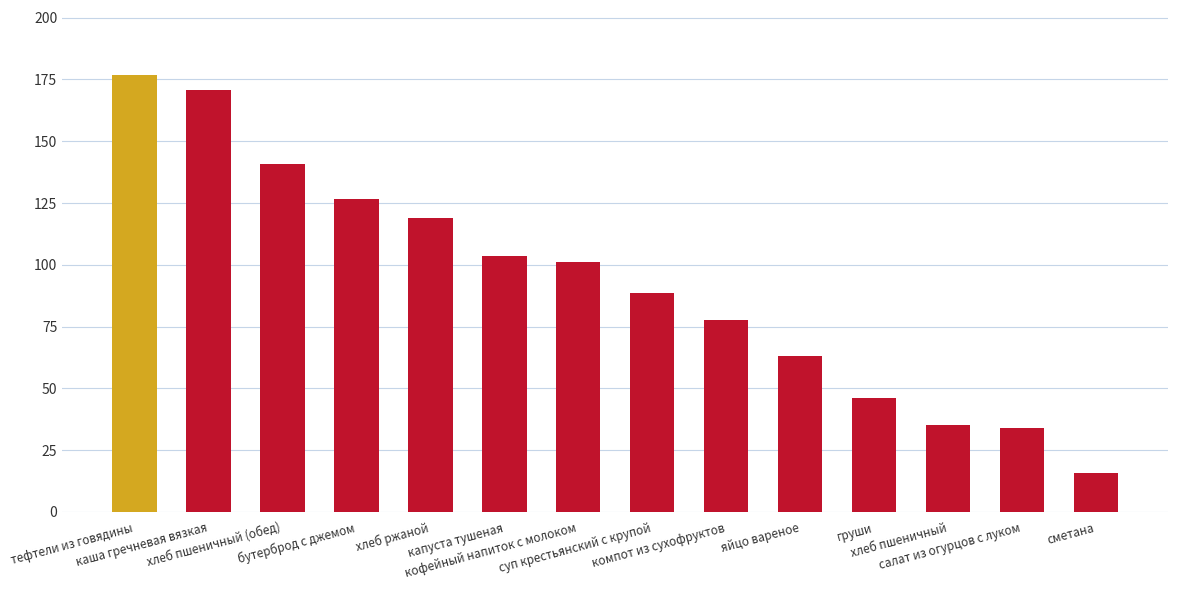

Between бутерброд с джемом and капуста тушеная, which is larger?

бутерброд с джемом